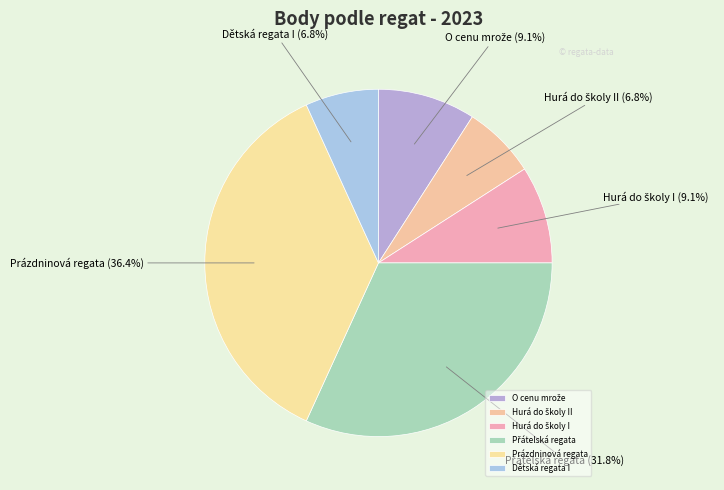

True or false: Dětská regata I accounts for 7% of the total.

True